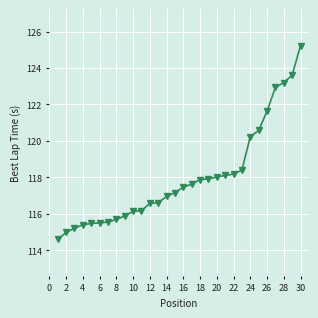

What is the difference between the maximum and minimum values?

10.6